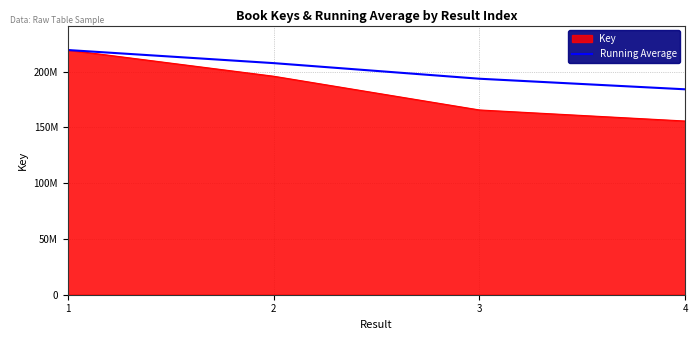

Which category has the lowest value across all series?

4